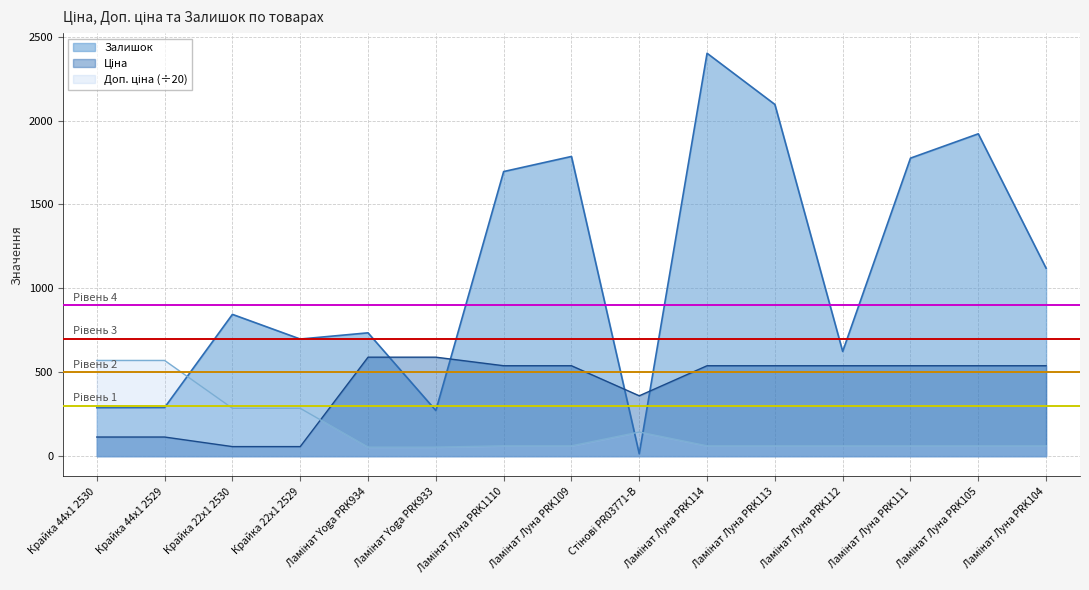

At how many categories does at least one series exceed 382?

14